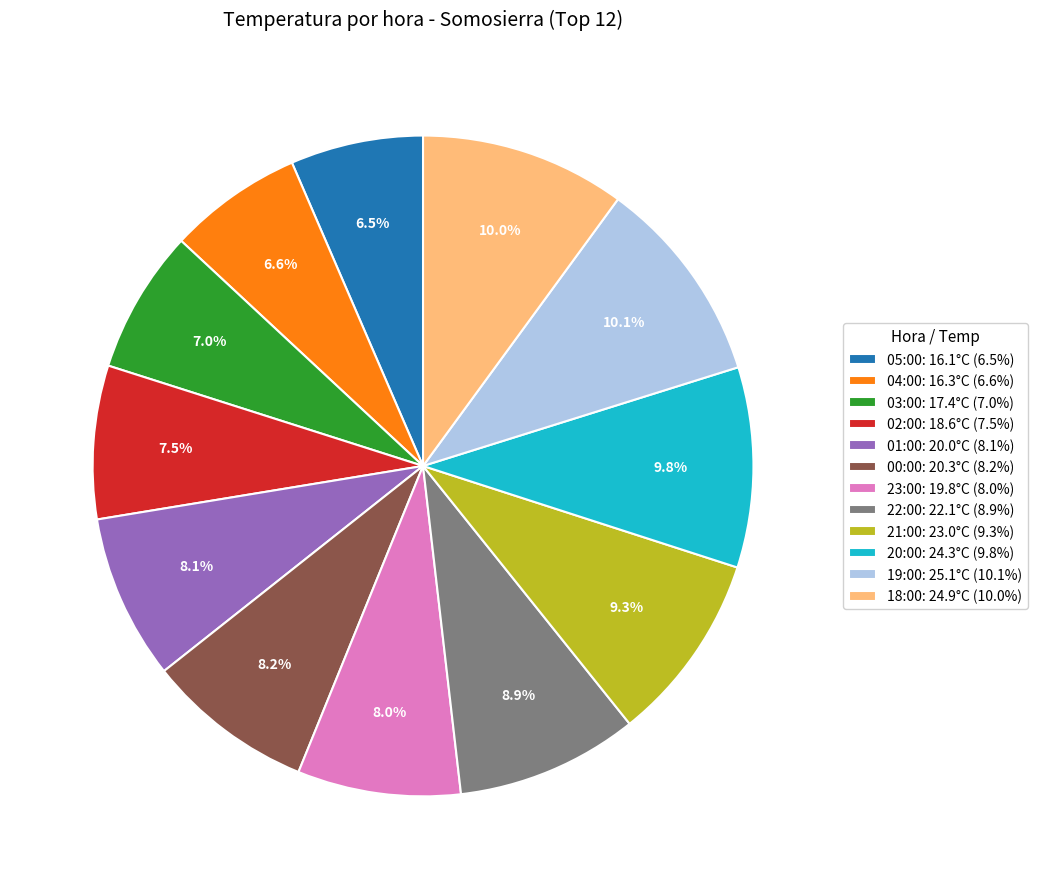

What percentage is the 19:00 slice, to the nearest percent?

10%